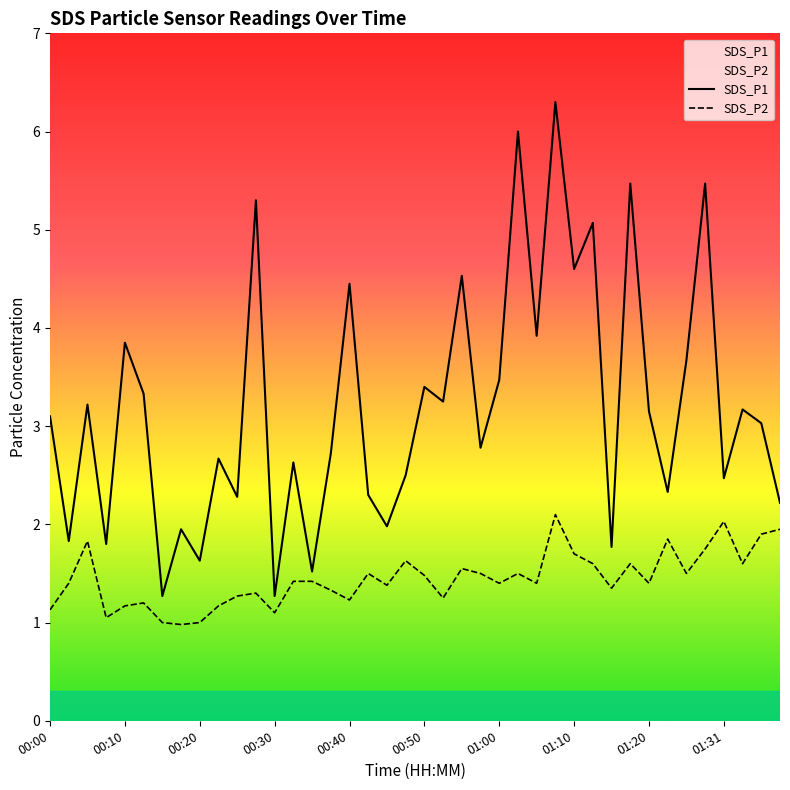

What is the total value across all series at 00:20?

2.6